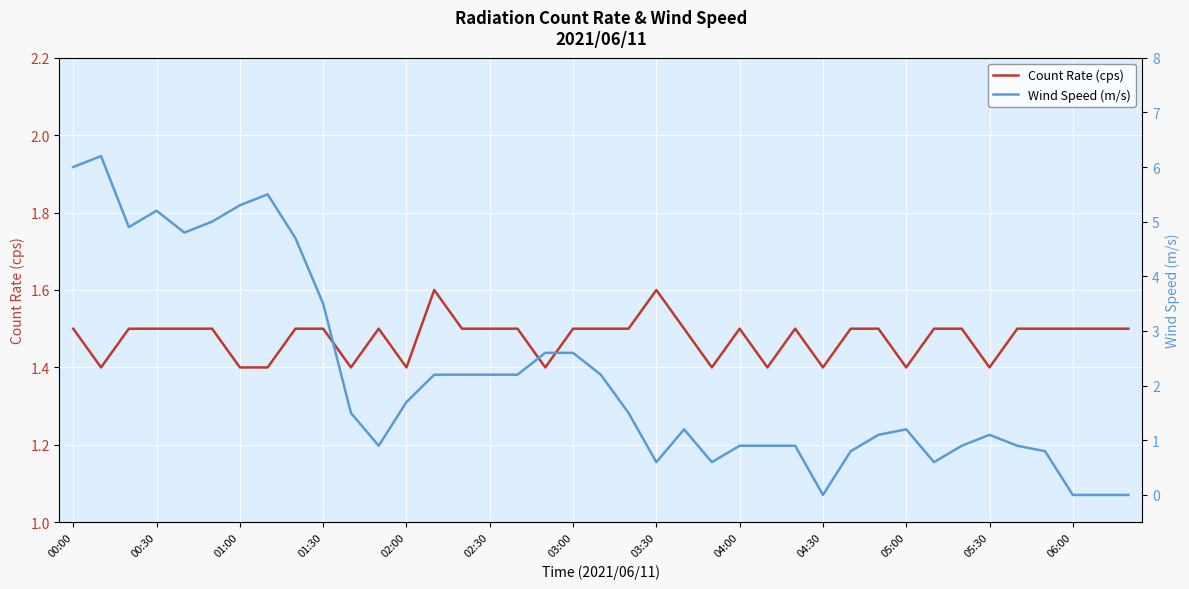

Which series has the widest spread of values?

Wind Speed (m/s)